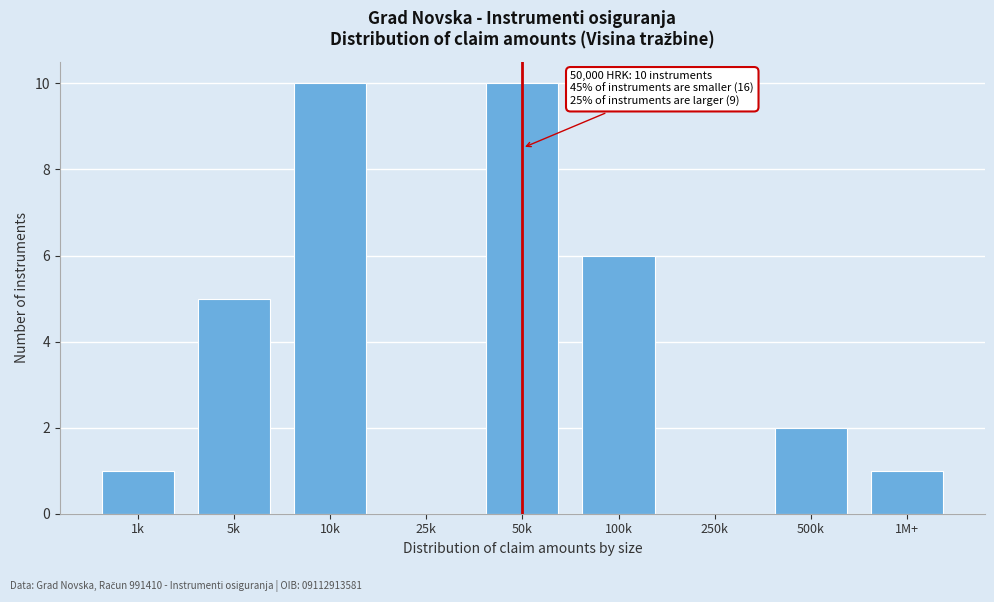

Reading right to left, extract all data points from this chart.

1M+=1	500k=2	250k=0	100k=6	50k=10	25k=0	10k=10	5k=5	1k=1